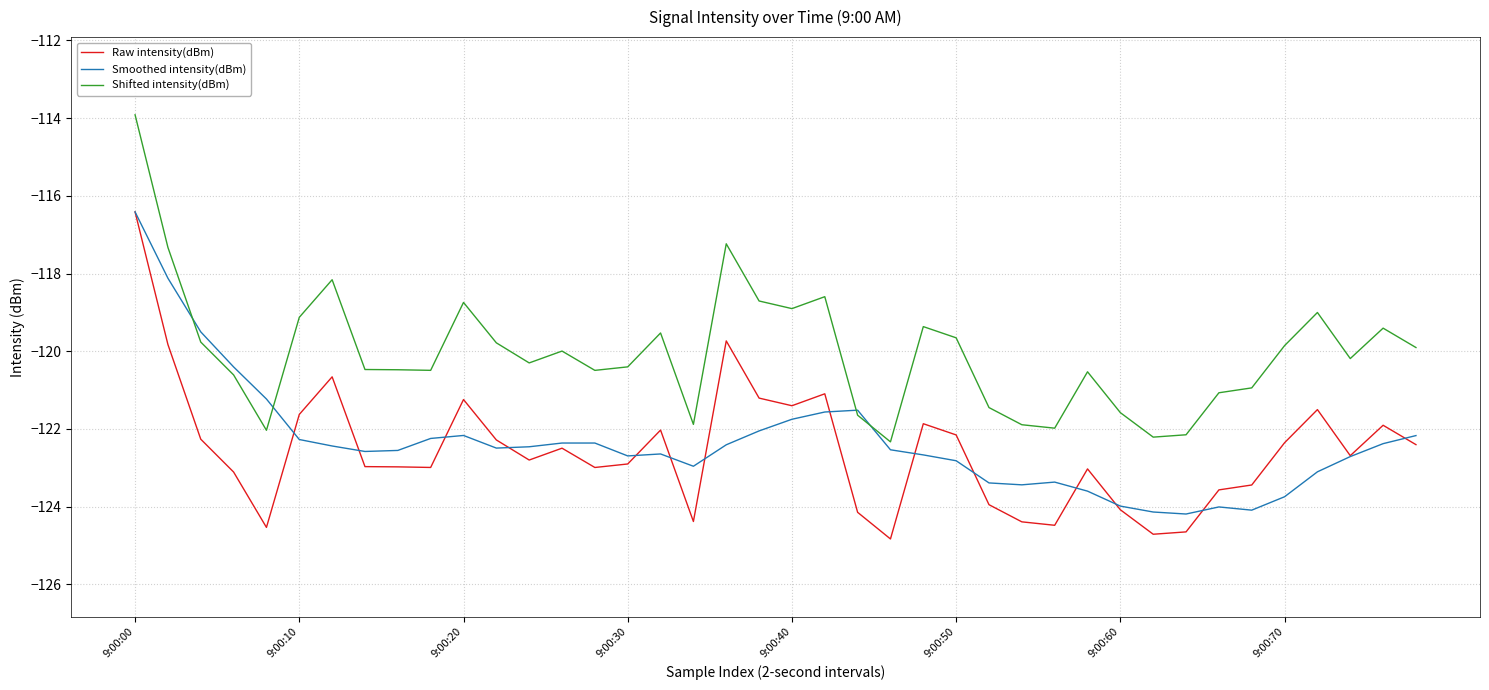

Which series has the largest total across all categories?

Shifted intensity(dBm)